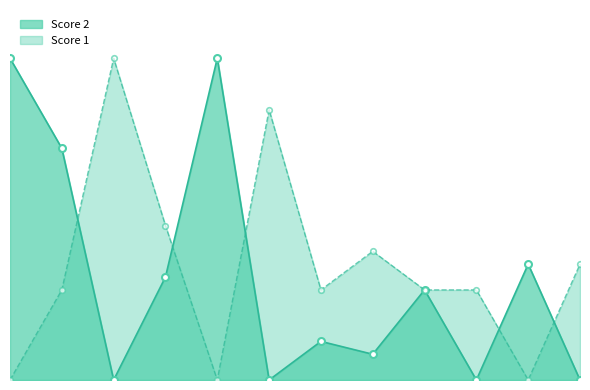

Between which two adjacent categories do Score 2 and Score 1 first intersect?

2 and 3